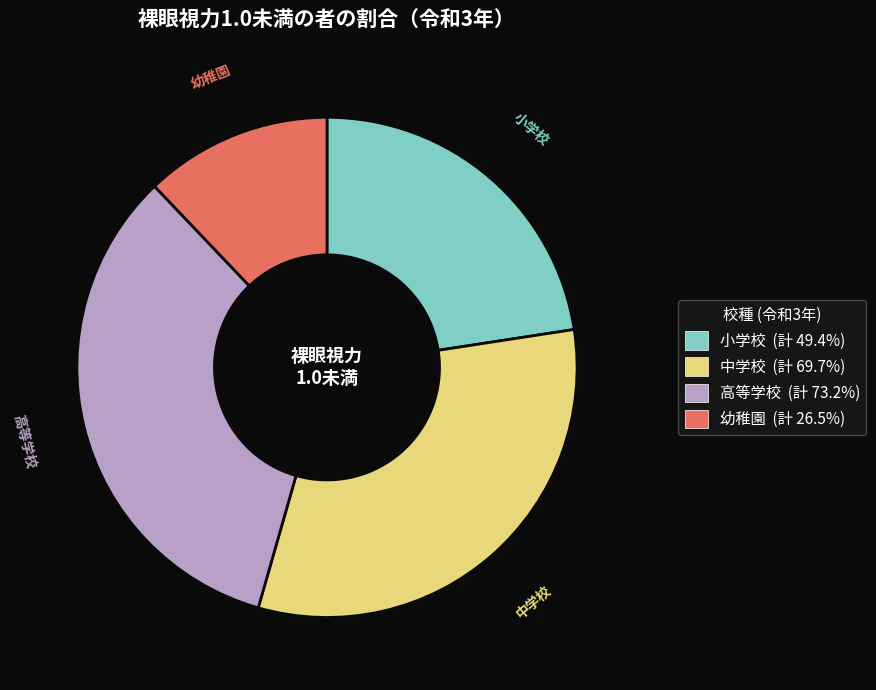

Approximately how many times larger is the value at 高等学校 (計 73.2%) compared to 幼稚園 (計 26.5%)?

2.8